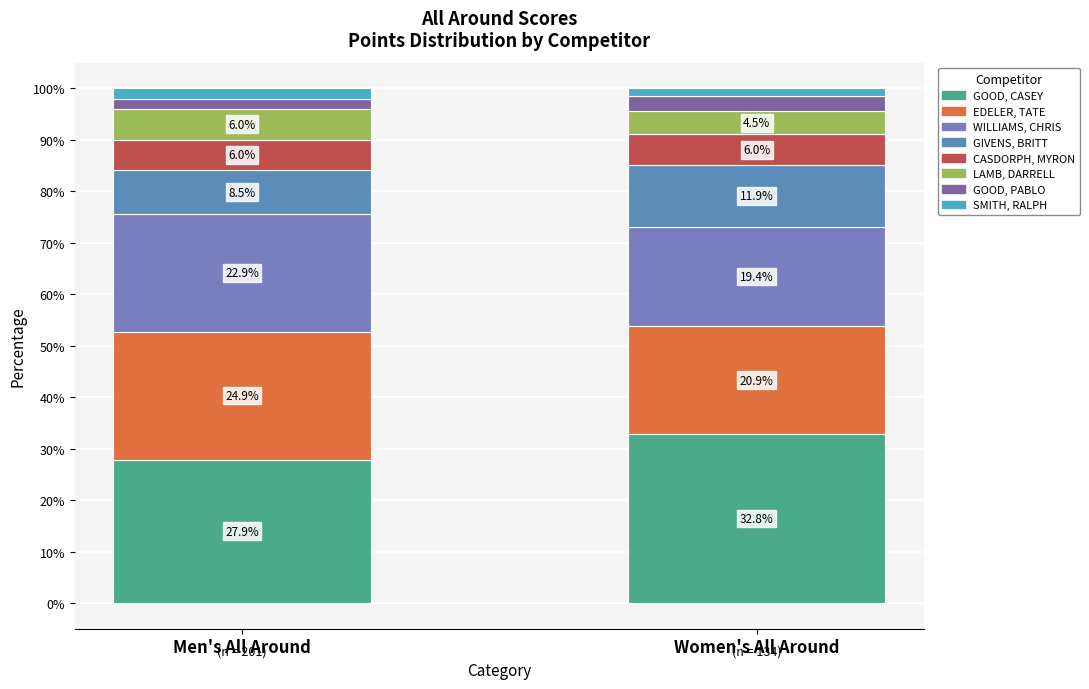

What is the sum of all Men's All Around values?

201